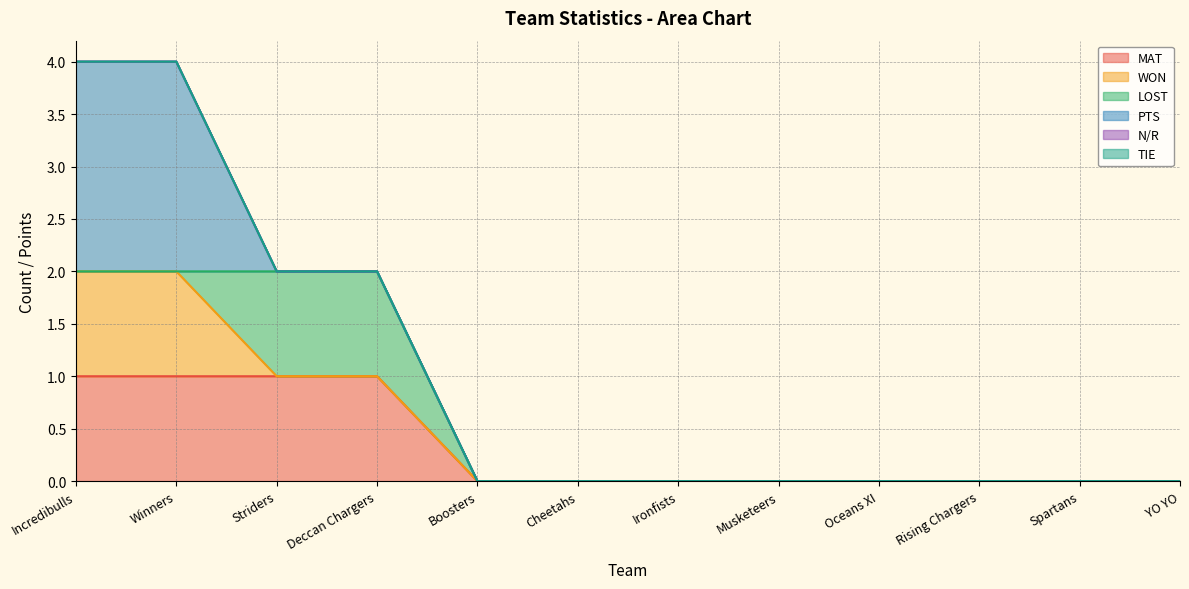

Which series has the largest range (max minus min)?

PTS